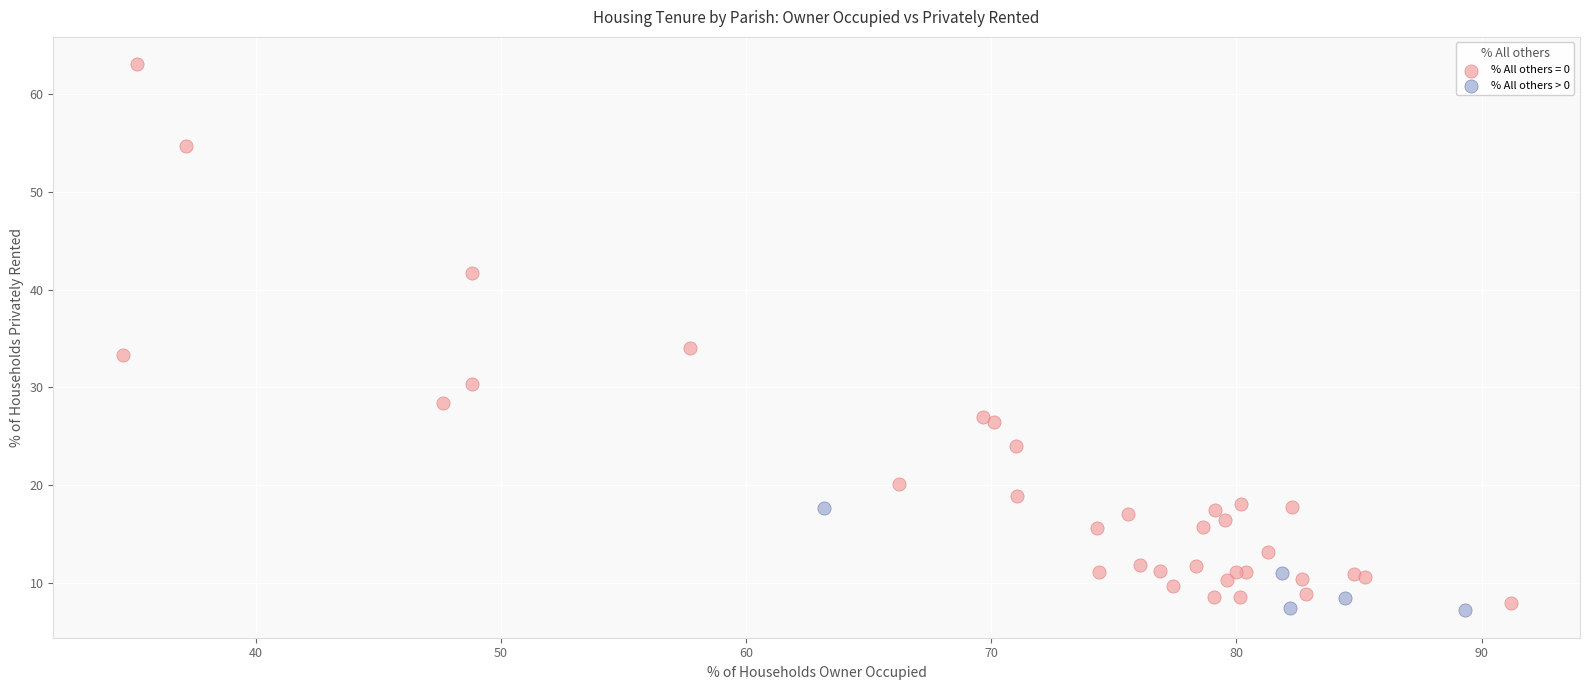

Which series has the widest spread of Y values?

% All others = 0